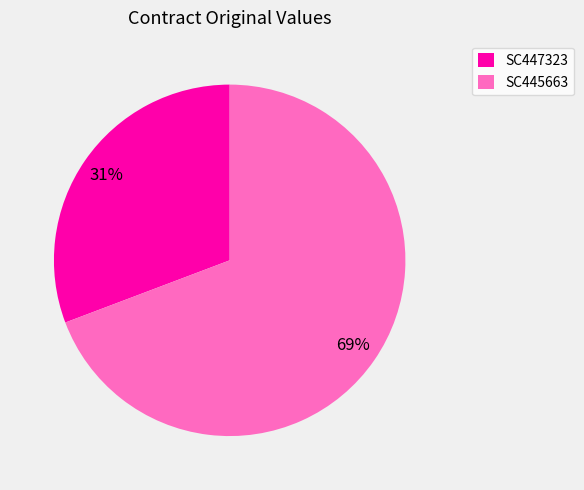

To the nearest percent, what portion does SC445663 represent?

69%